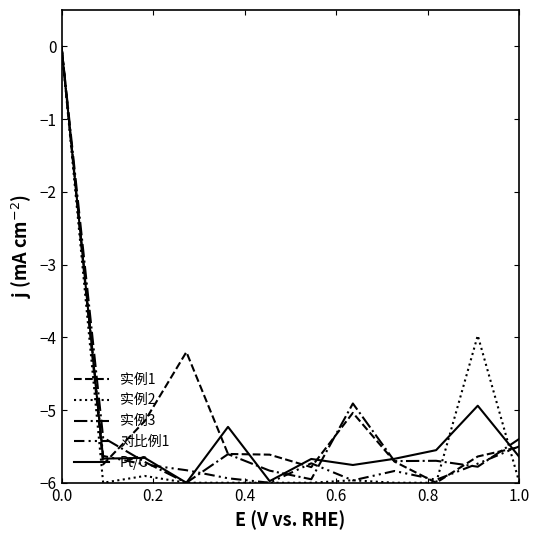

Is this an area chart (filled region under the line)?

No